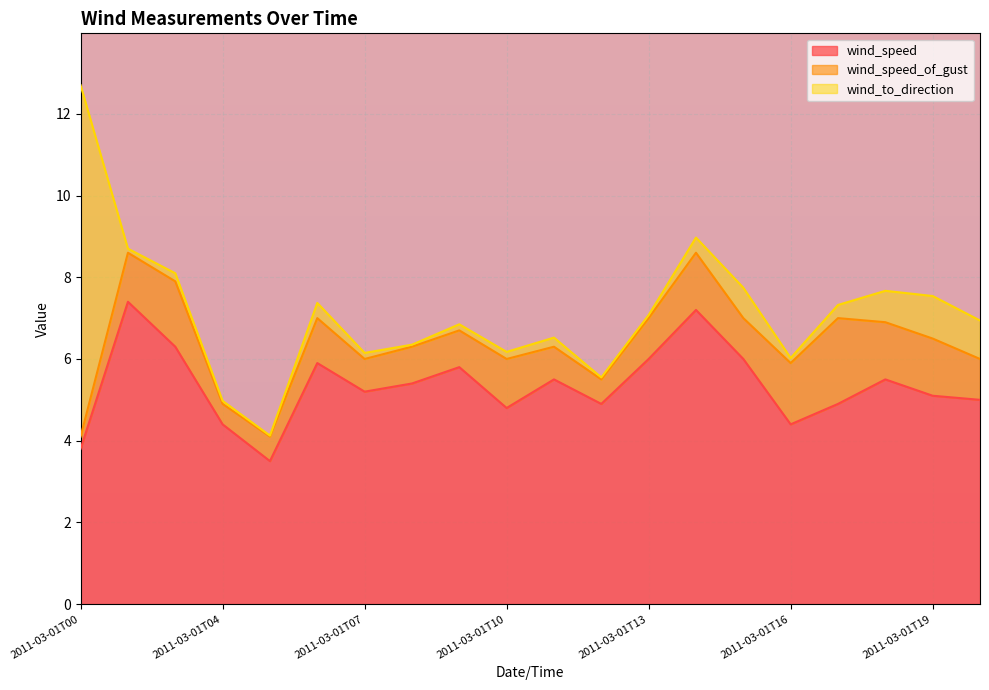

What is the greatest value displayed?

8.6